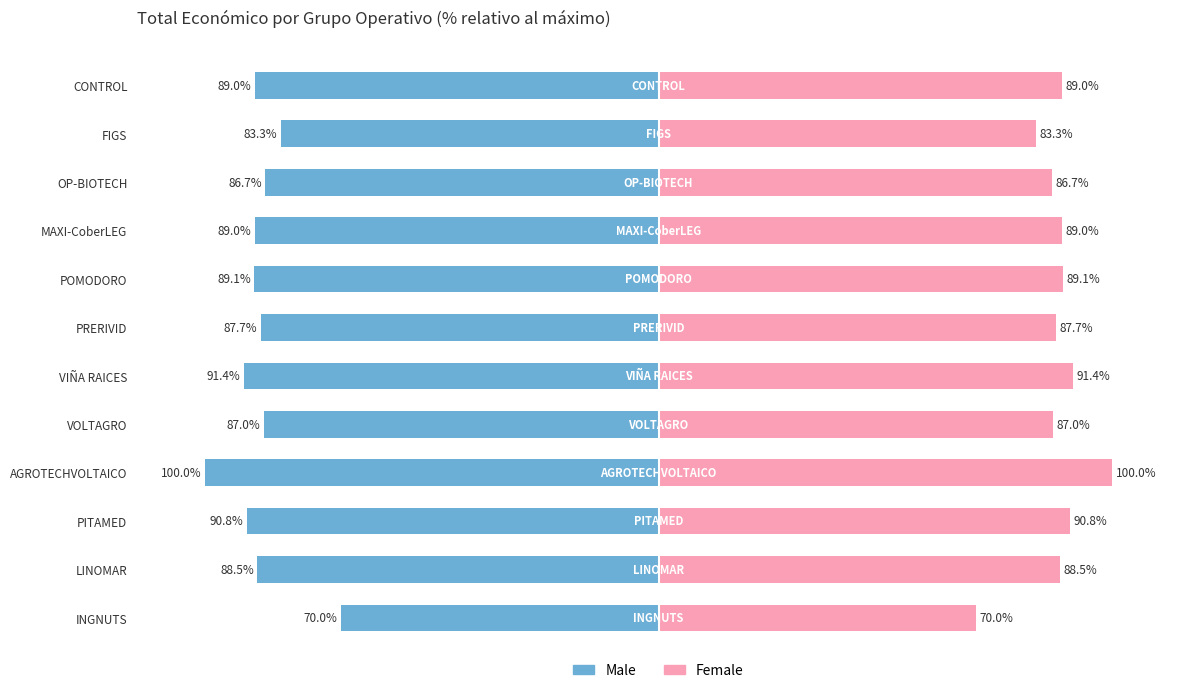

Is it true that Female equals 89.1 at POMODORO?

True